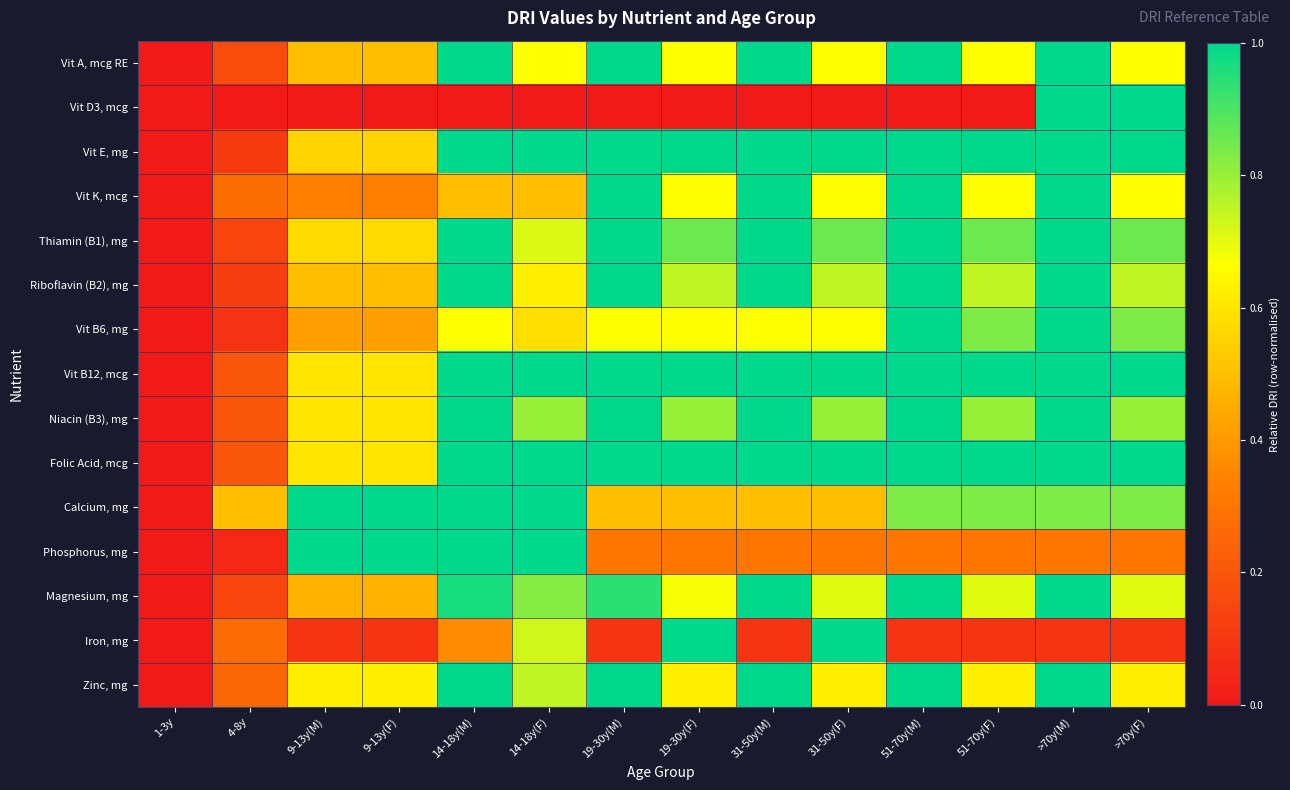

What is the greatest value displayed?

1.0